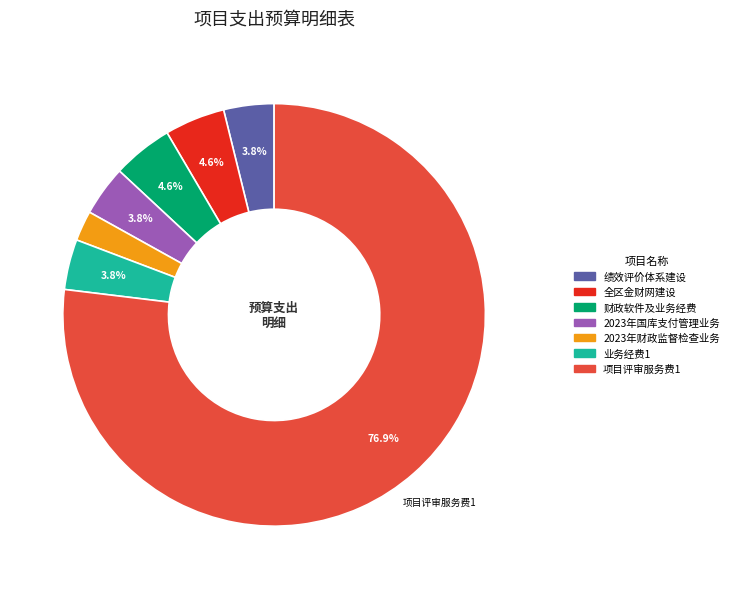

To the nearest percent, what is the average slice percentage?

14%